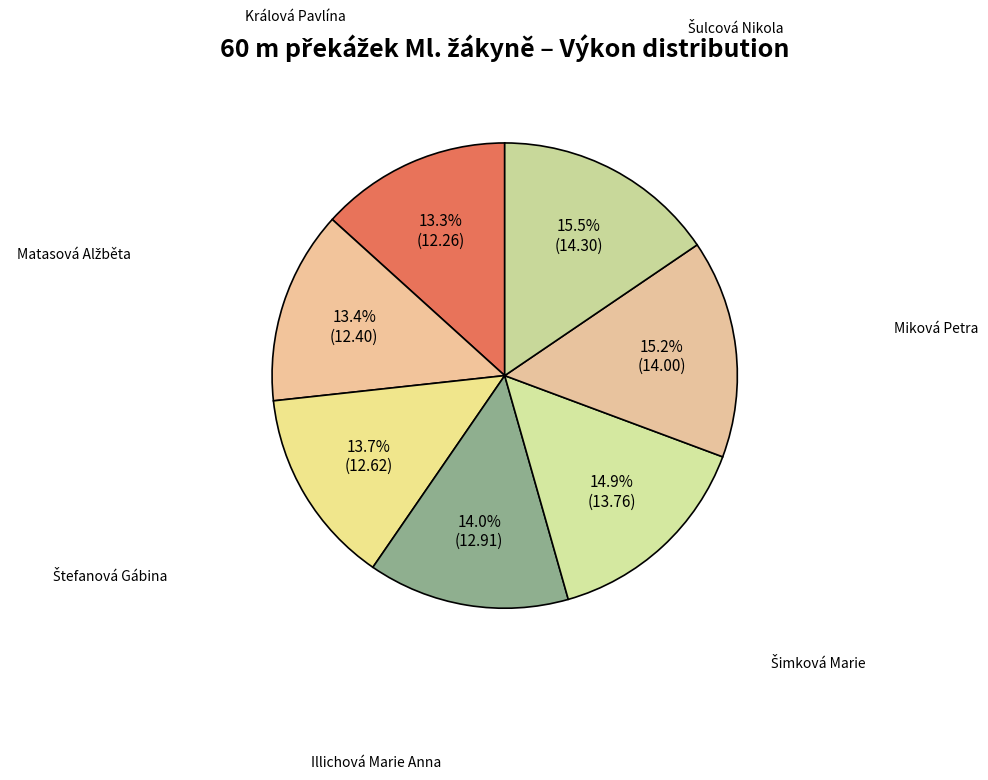

Which has a higher value, Miková Petra or Illichová Marie Anna?

Miková Petra